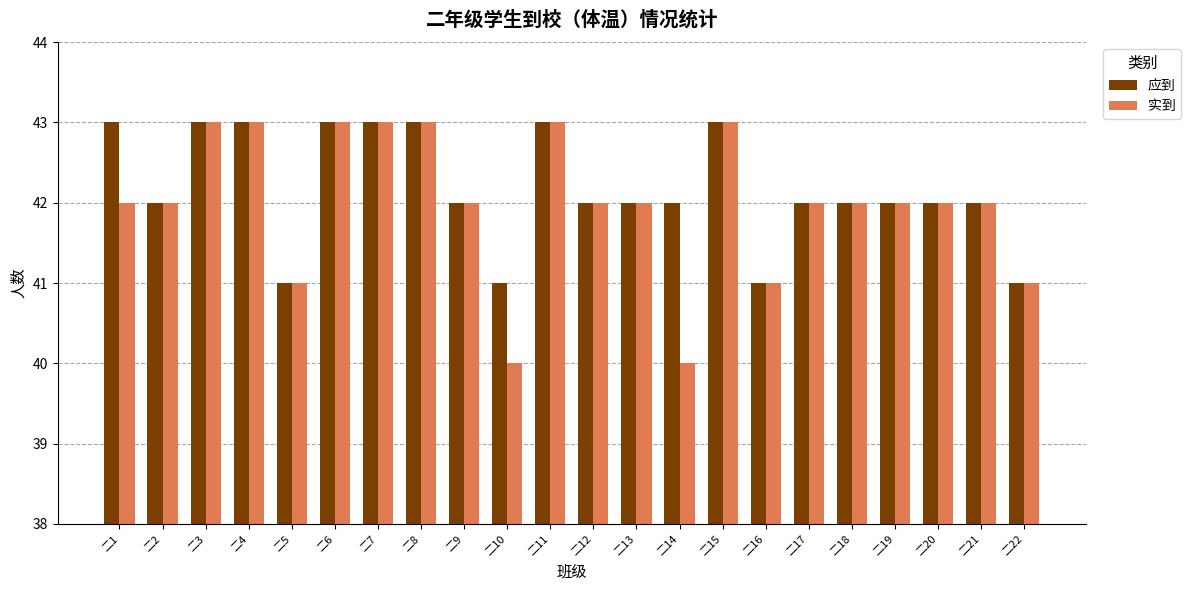

What is the total value across all series at 二16?

82